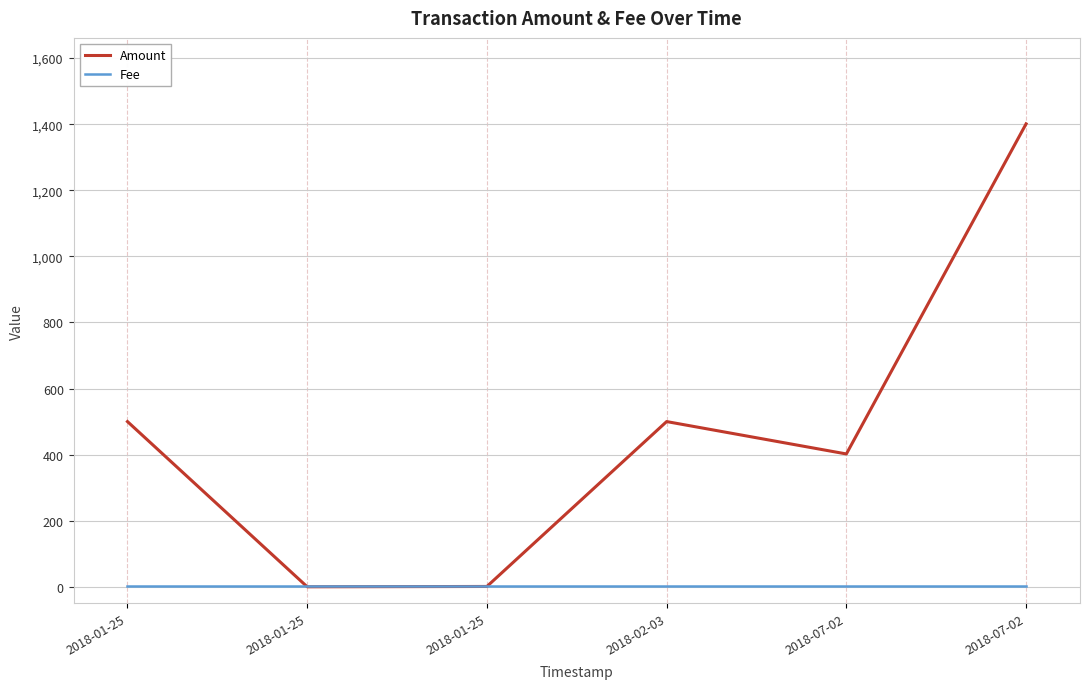

Is this an area chart (filled region under the line)?

No